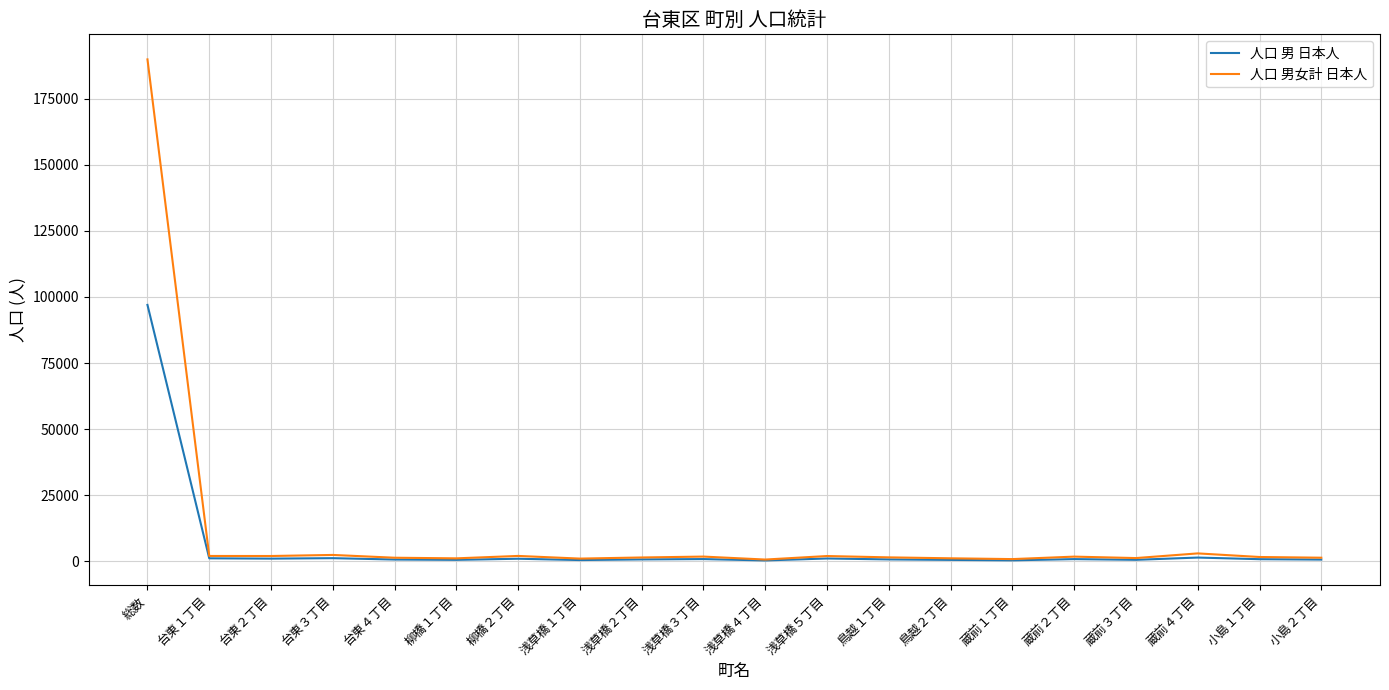

Is this an area chart (filled region under the line)?

No